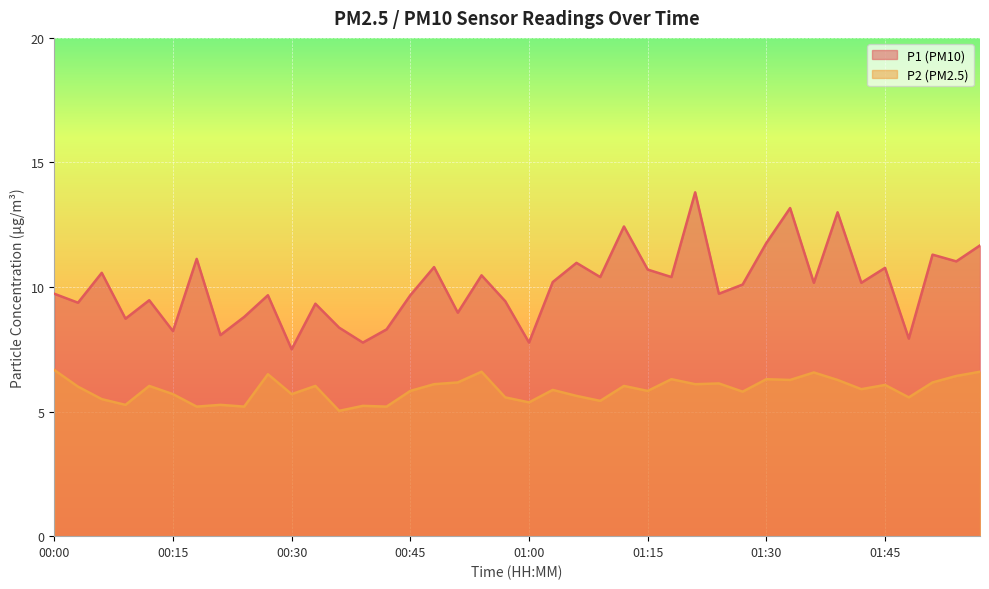

How many categories are shown in the chart?

40